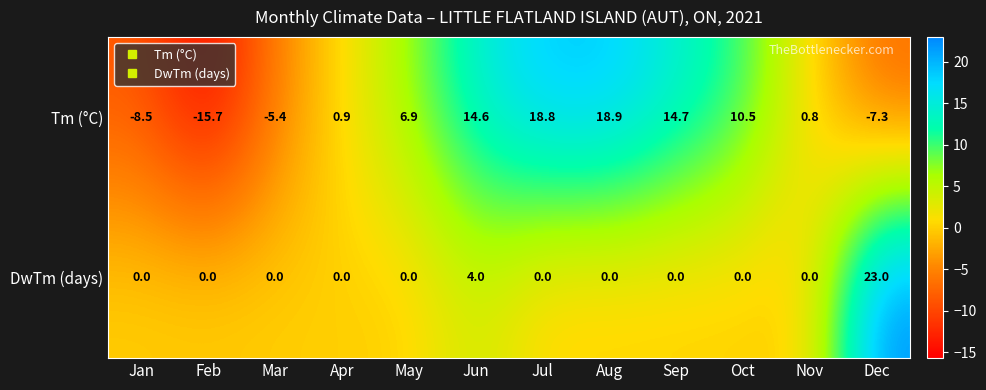

Reading right to left, what are all the values shown in this chart?

Tm (°C): -7.3	0.8	10.5	14.7	18.9	18.8	14.6	6.9	0.9	-5.4	-15.7	-8.5
DwTm (days): 23.0	0.0	0.0	0.0	0.0	0.0	4.0	0.0	0.0	0.0	0.0	0.0